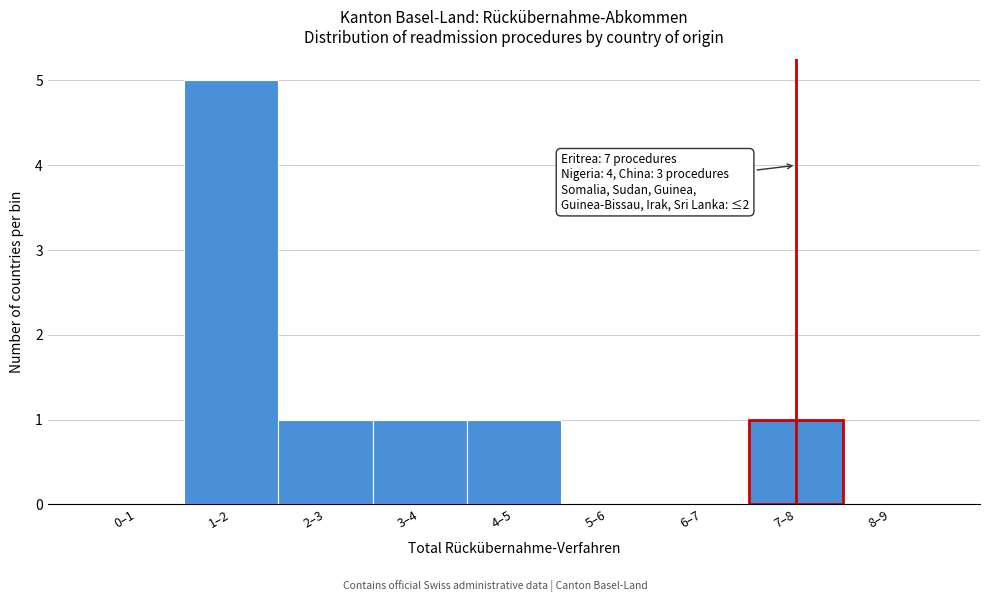

Reading left to right, transcribe all the data shown in this chart.

0–1=0	1–2=5	2–3=1	3–4=1	4–5=1	5–6=0	6–7=0	7–8=1	8–9=0